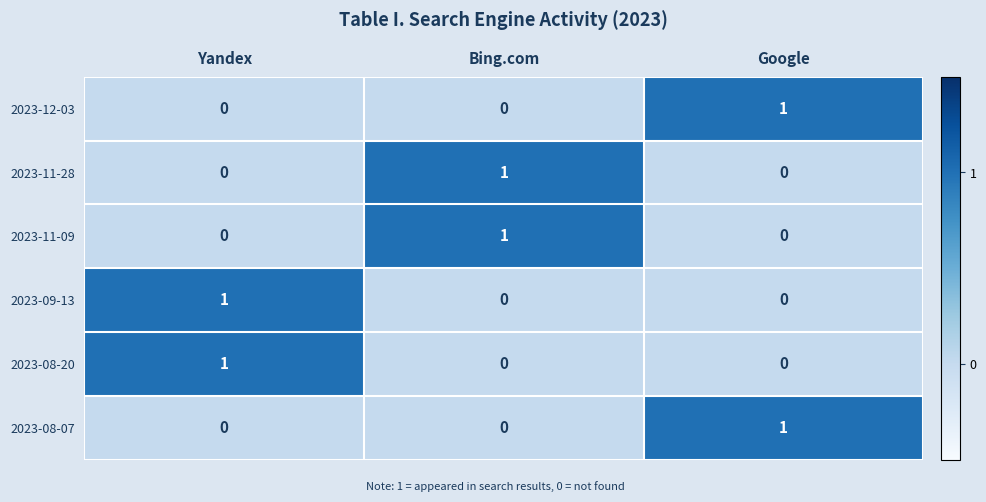

The 2023-09-13 series shows 2 at Yandex. True or false?

False